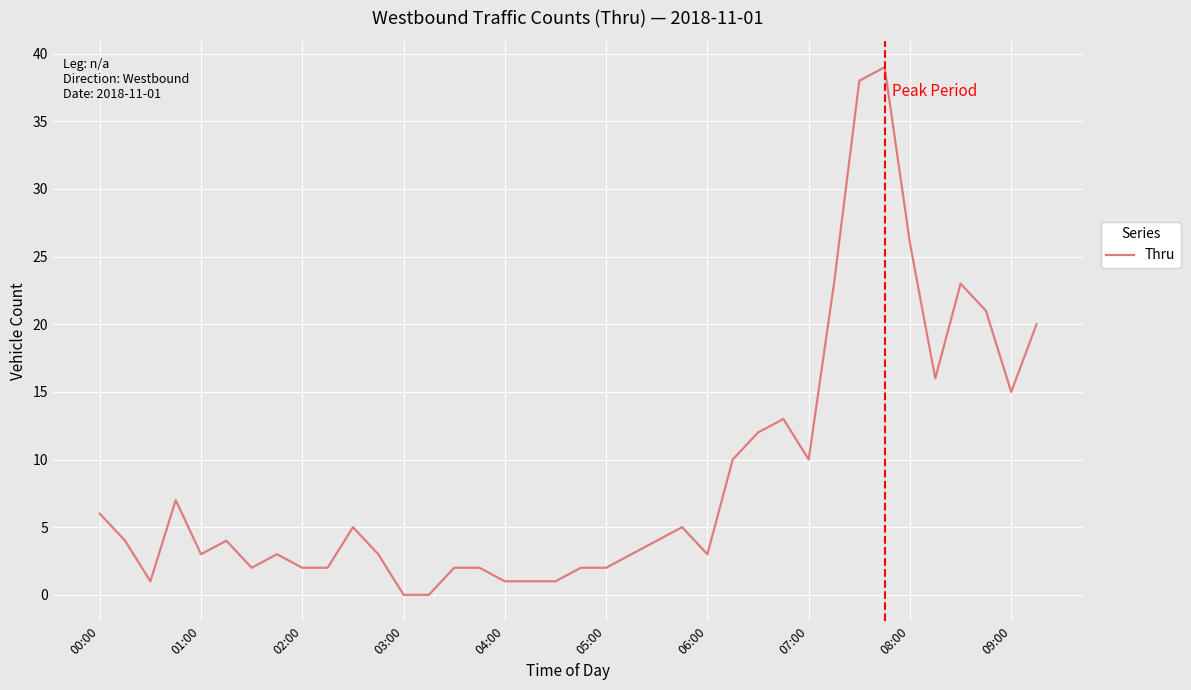

What is the maximum value shown in the chart?

39